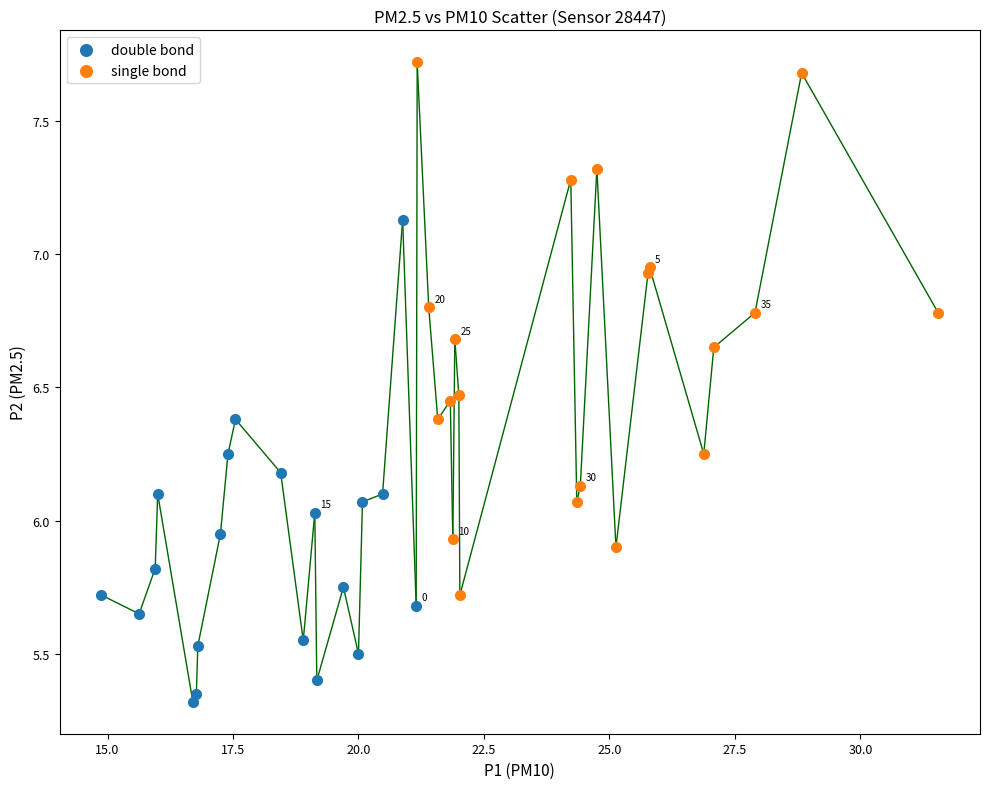

Which series reaches the maximum Y coordinate?

single bond